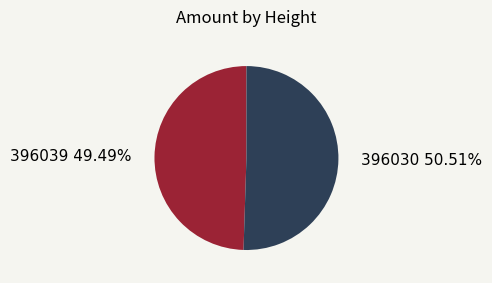

Is it true that 396039 is 62% of the pie?

False